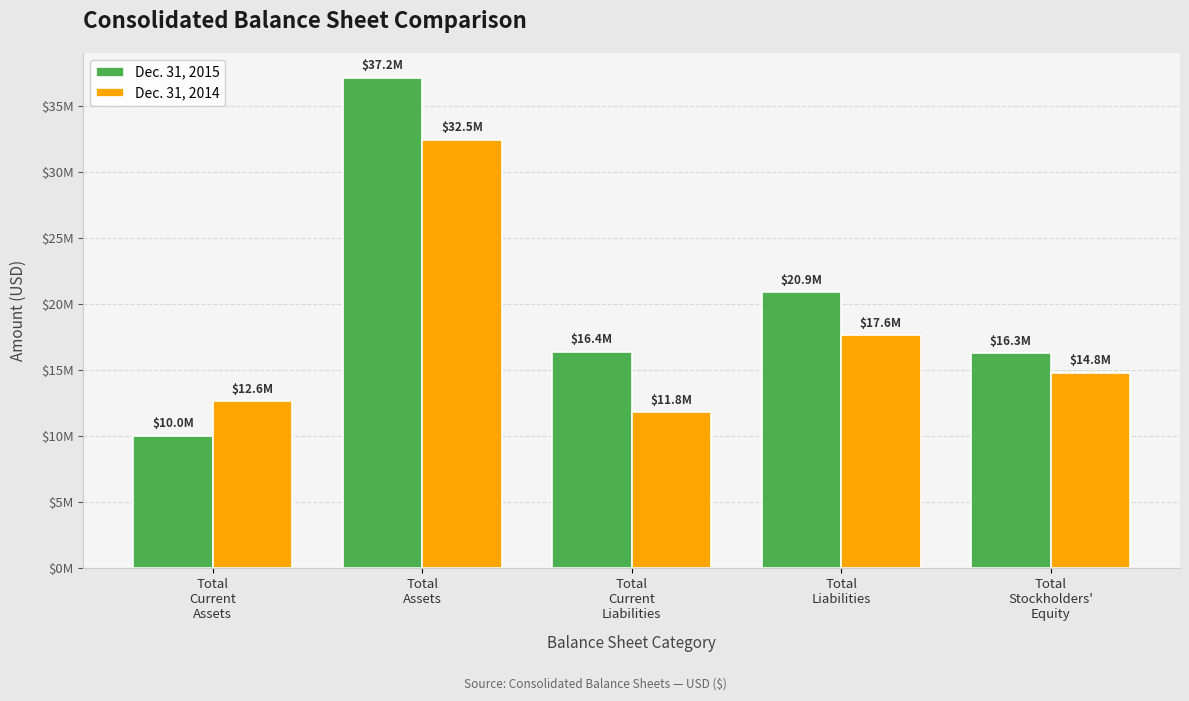

What is the difference between the maximum and second lowest values in the Dec. 31, 2015 series?

20888132